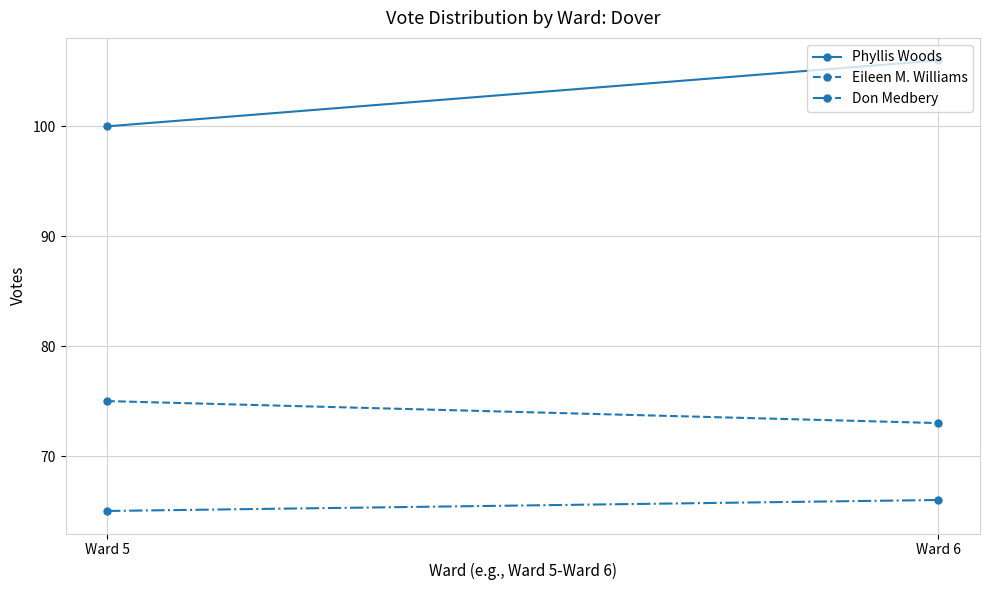

What is the value of the Eileen M. Williams point at the 2nd from the left?

73